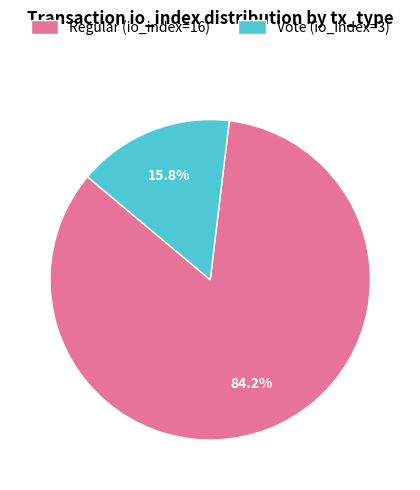

Is the sum of Vote (io_index=3) and Regular (io_index=16) greater than half?

Yes